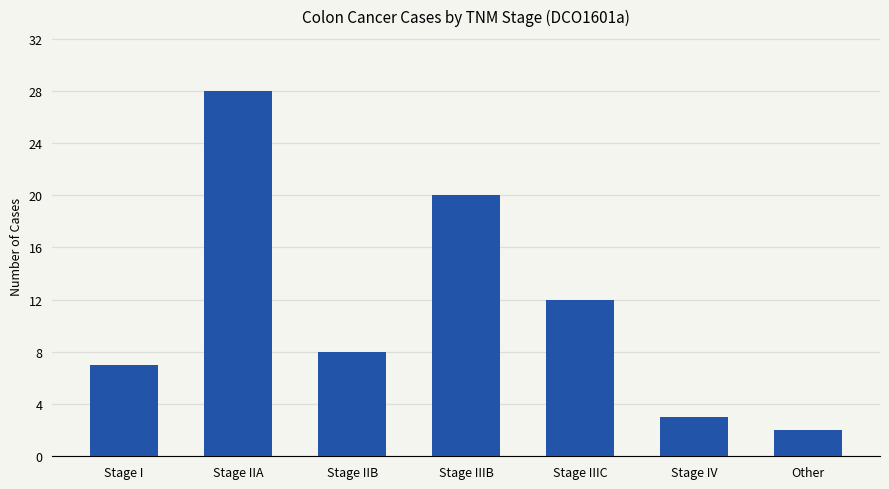

What is the label of the 5th bar from the right?

Stage IIB